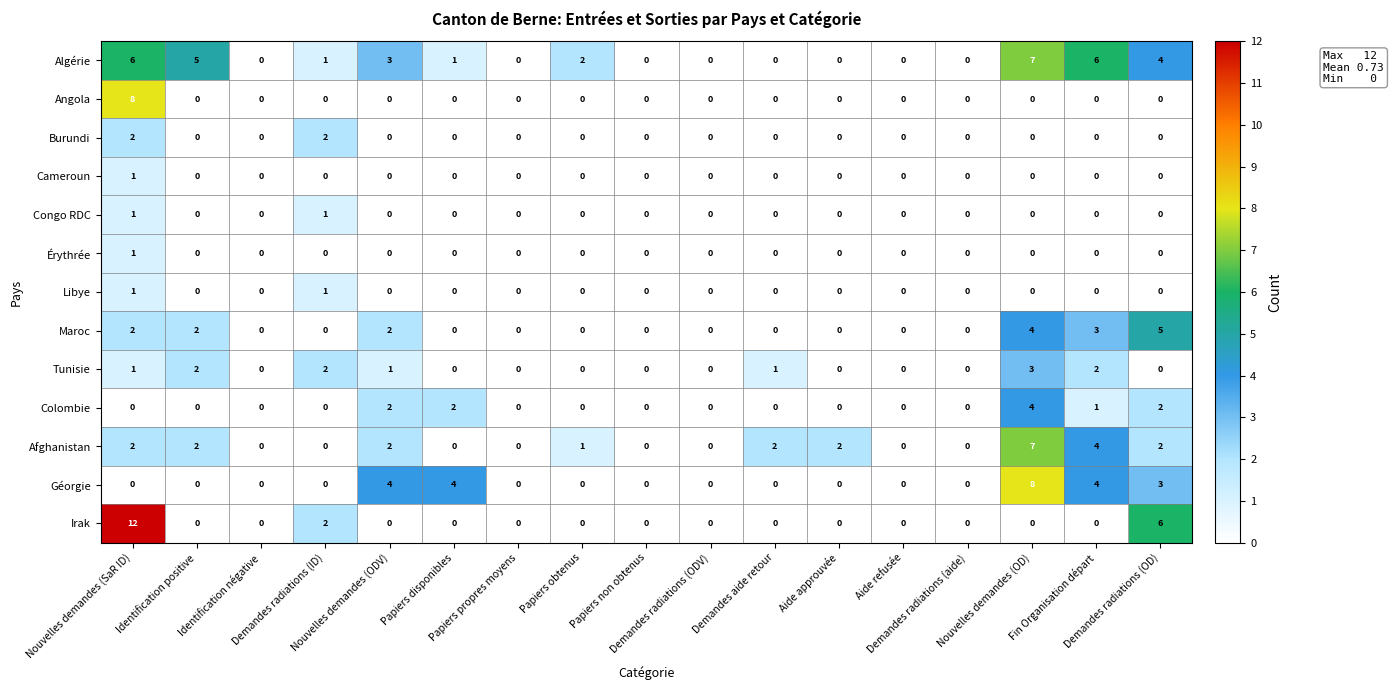

Which series has the largest range (max minus min)?

Irak